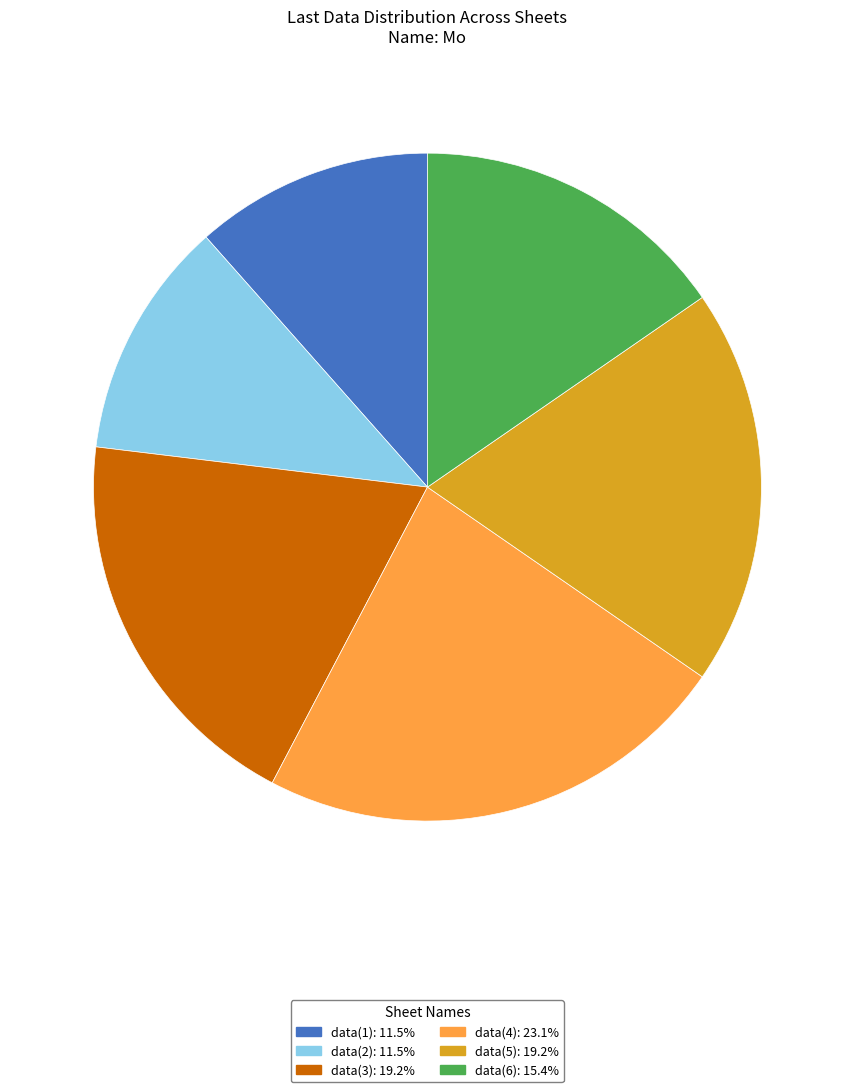

Which slice is the largest?

data(4)